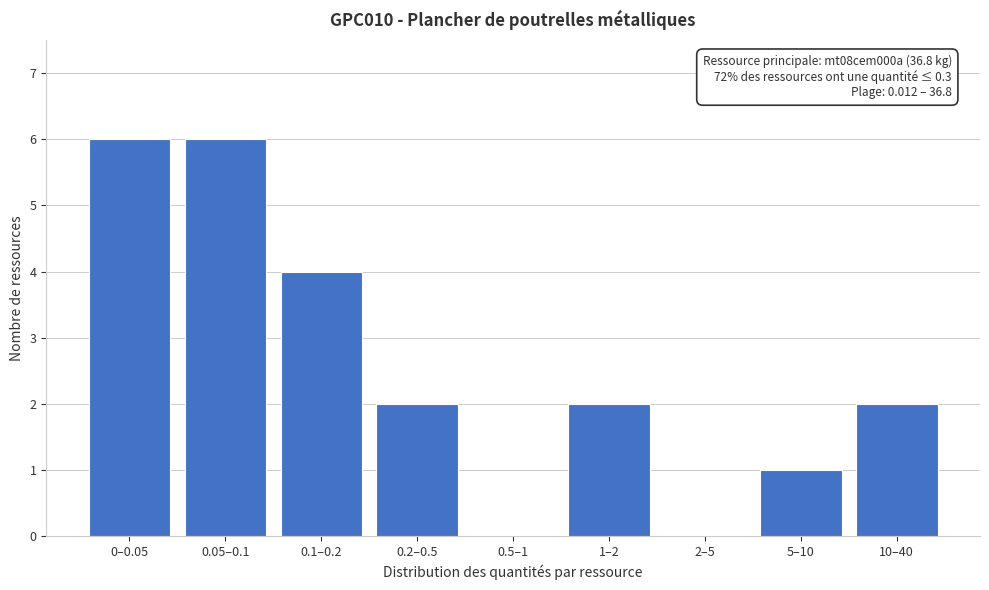

Reading right to left, extract all data points from this chart.

10–40=2	5–10=1	2–5=0	1–2=2	0.5–1=0	0.2–0.5=2	0.1–0.2=4	0.05–0.1=6	0–0.05=6